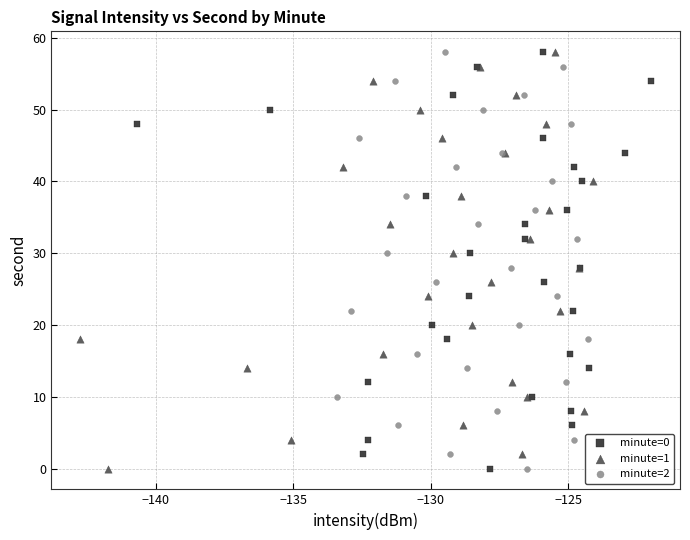

What are all the series names shown in the legend?

minute=0, minute=1, minute=2